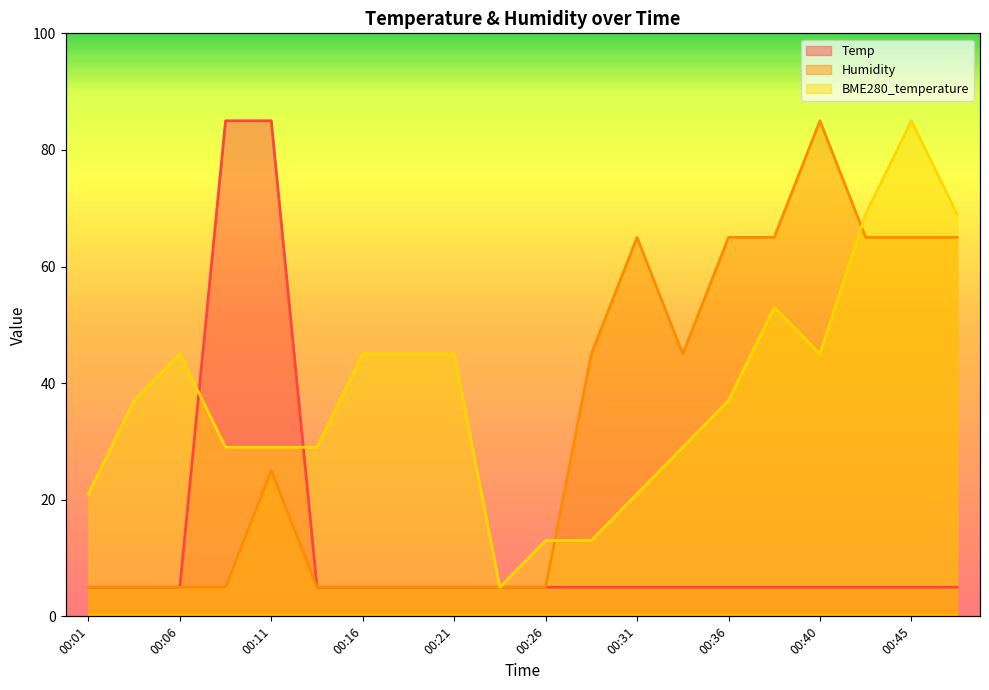

Is the value of Temp at 00:14 greater than the value of Humidity at 00:21?

No